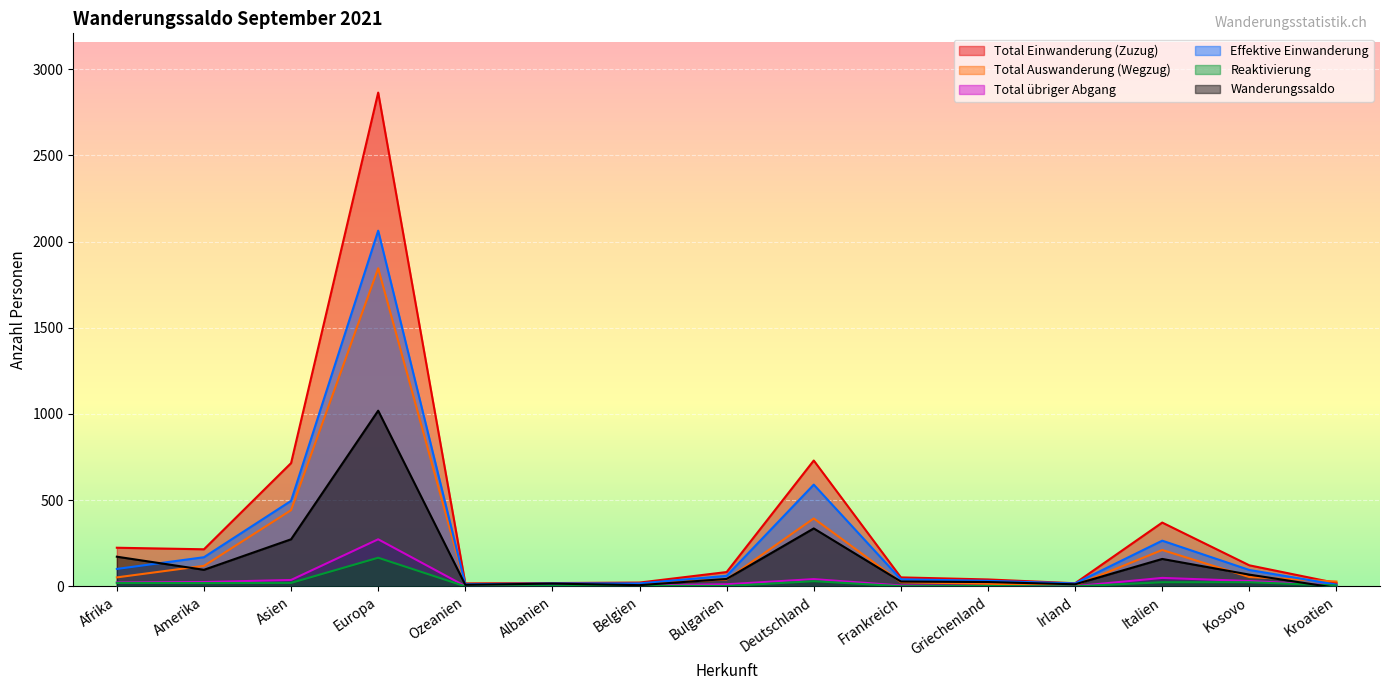

Reading left to right, transcribe all the data shown in this chart.

Total Einwanderung (Zuzug): 224	215	715	2864	17	19	22	83	730	52	40	18	370	122	19
Total Auswanderung (Wegzug): 52	119	442	1845	8	3	15	40	394	24	15	6	211	54	28
Total übriger Abgang: 23	25	37	273	1	2	5	12	42	5	2	1	49	31	6
Effektive Einwanderung: 101	169	496	2063	12	17	17	61	590	41	32	17	265	95	10
Reaktivierung: 20	19	20	166	0	2	4	2	30	1	2	0	24	24	5
Wanderungssaldo: 172	96	273	1019	9	16	7	43	336	28	25	12	159	68	-9